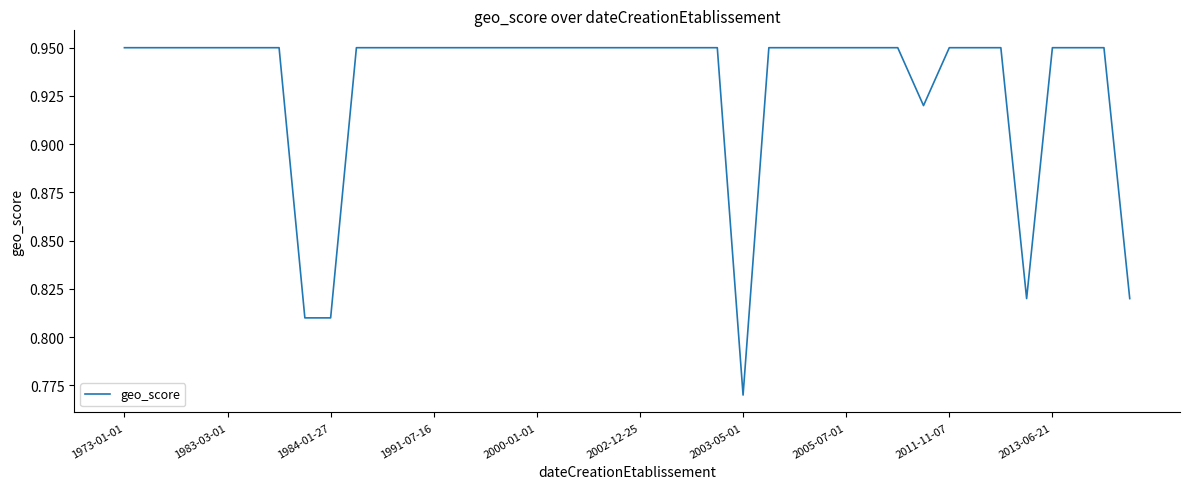

At which label is the value closest to 0?

2003-05-01